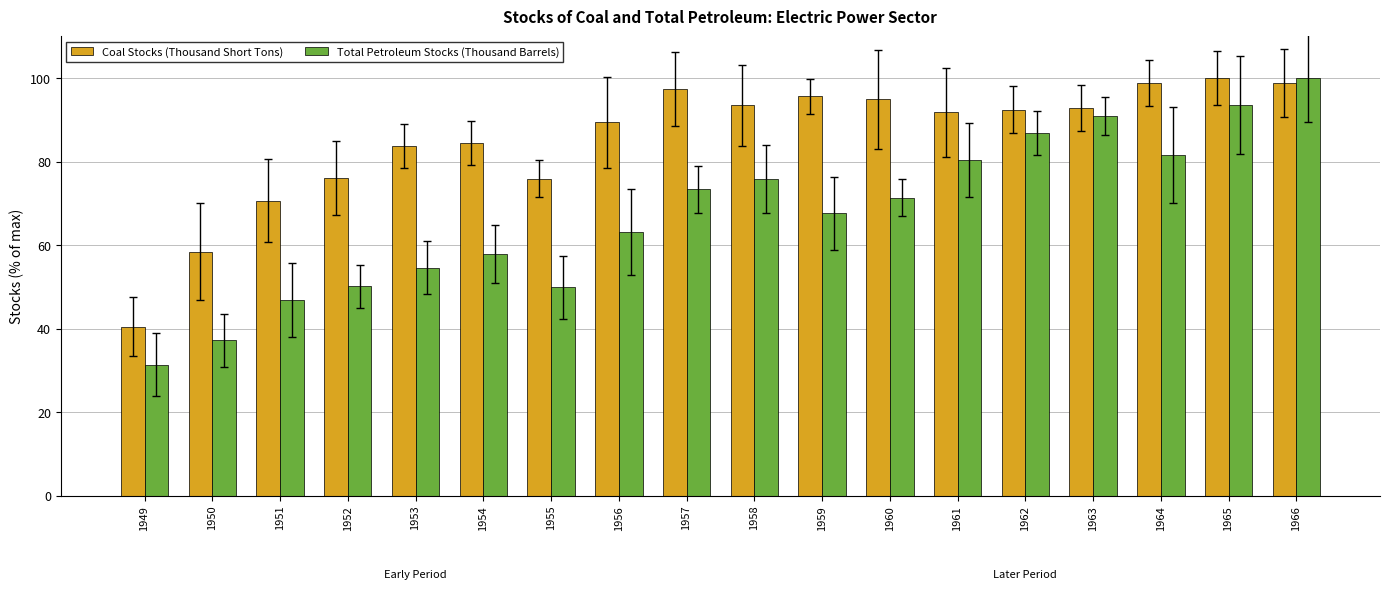

What is the difference between the Coal Stocks (Thousand Short Tons) values at 1950 and 1955?

17.5